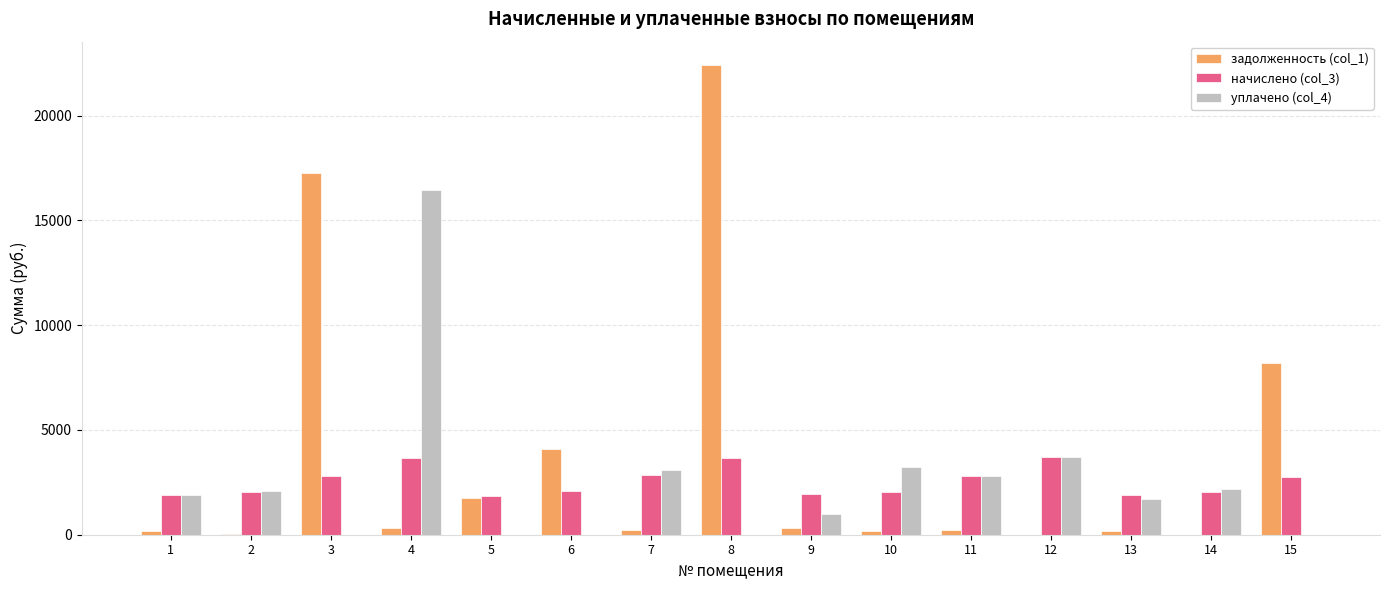

The value of начислено (col_3) at 15 is 3859.9. True or false?

False